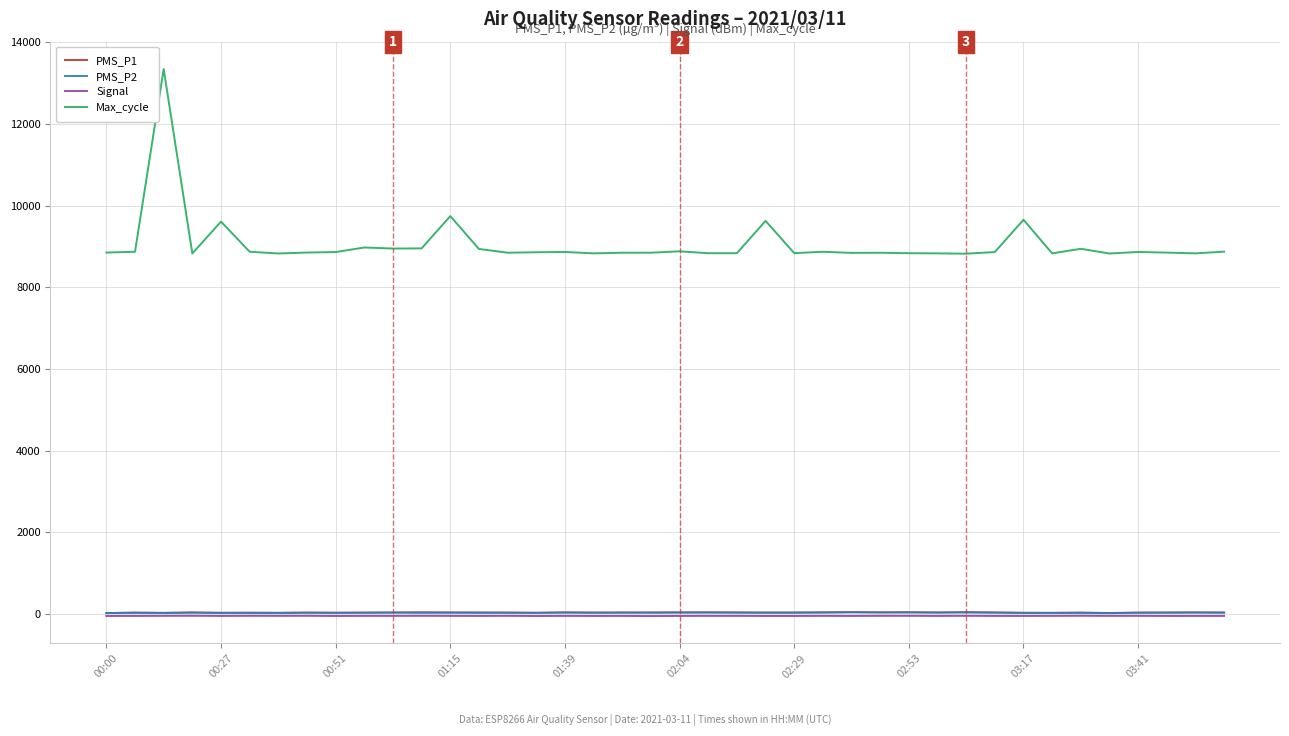

What is the minimum value for Max_cycle?

8824.0